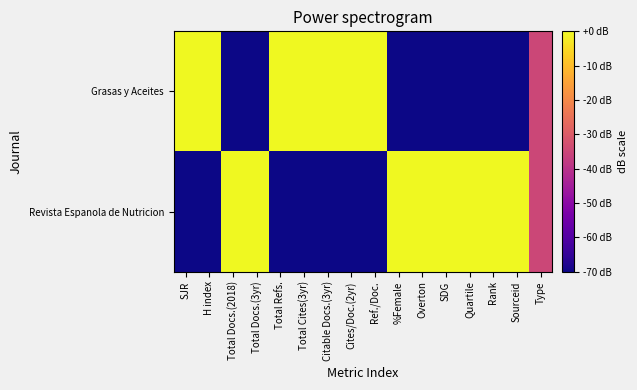

Between Total Docs.(2018) and Citable Docs.(3yr), which series saw the biggest shift?

Grasas y Aceites